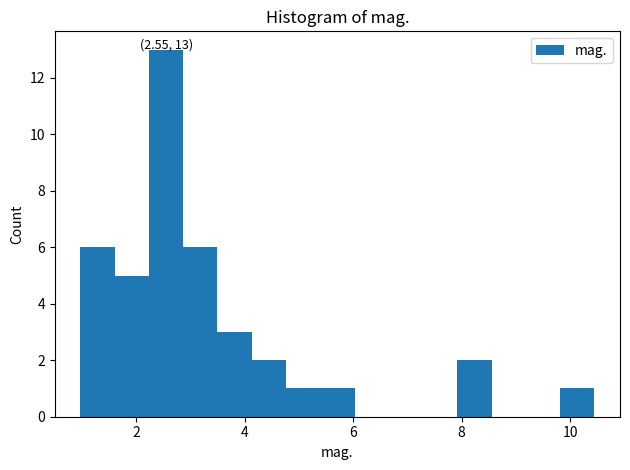

Read against the x-axis, roughly where is the centre of the tallest bar?

2.6